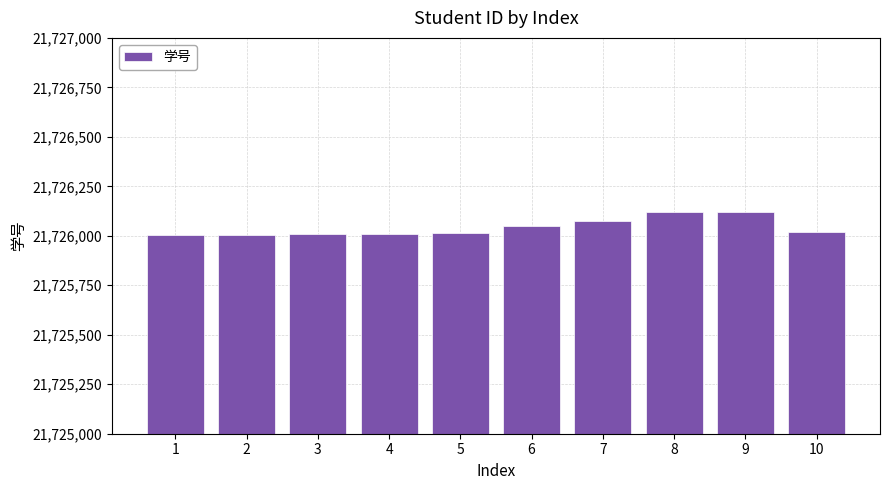

What is the value of the 7th bar from the left?

21726076